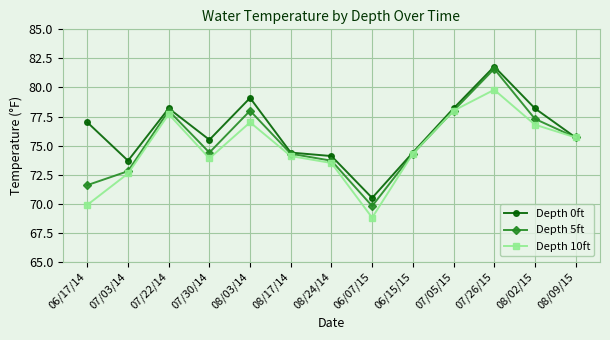

What is the value of the Depth 10ft point at the 11th from the left?

79.8